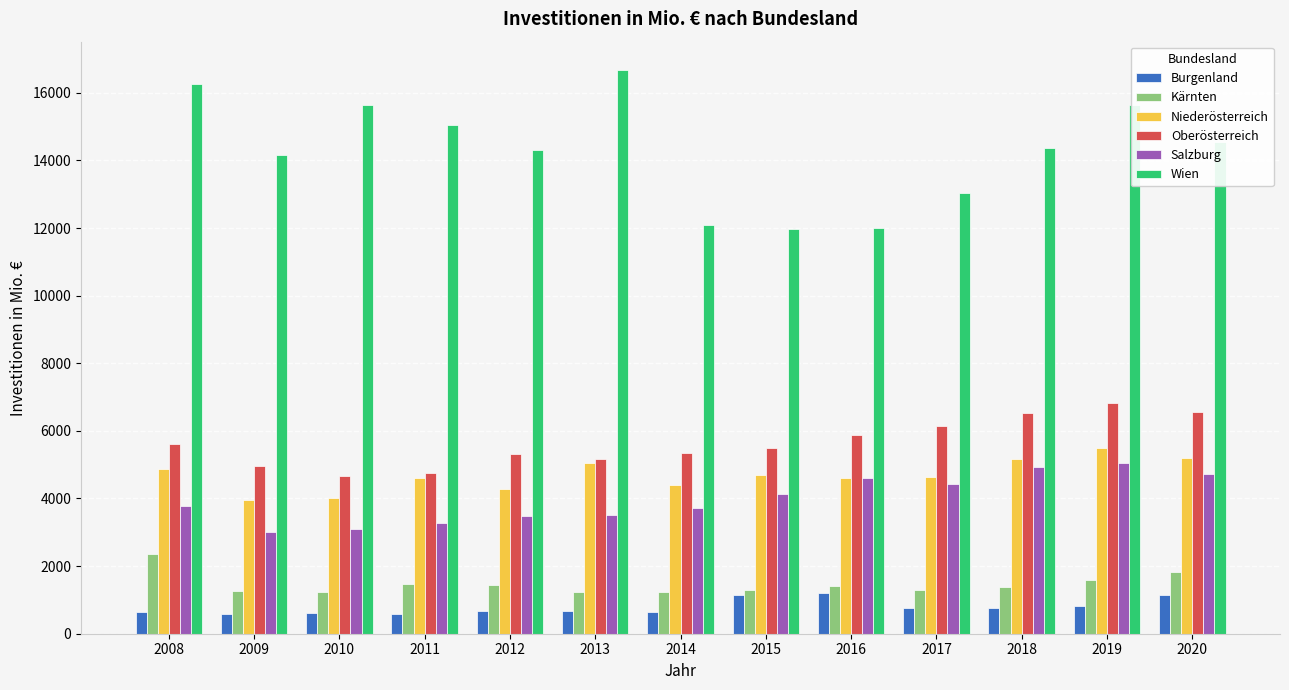

Is the value of Kärnten at 2010 greater than the value of Wien at 2016?

No